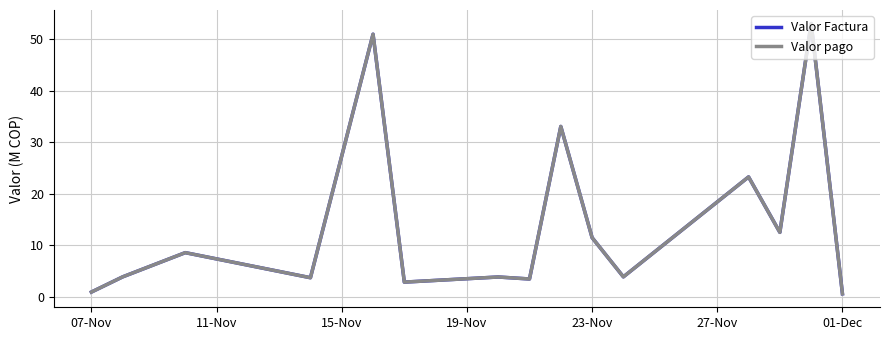

Is this an area chart (filled region under the line)?

No